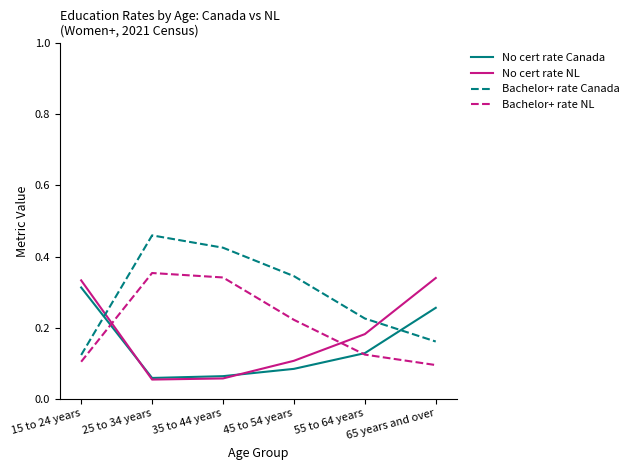

Which category has the lowest value in the Bachelor+ rate Canada series?

15 to 24 years